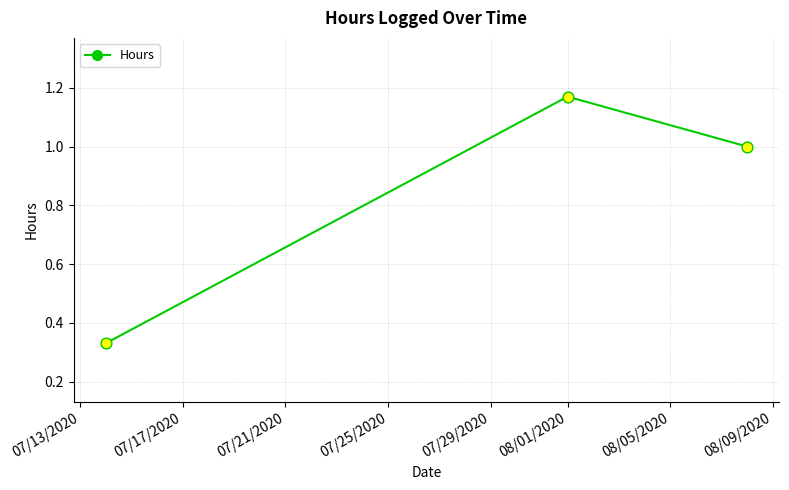

What is the average value?

0.8